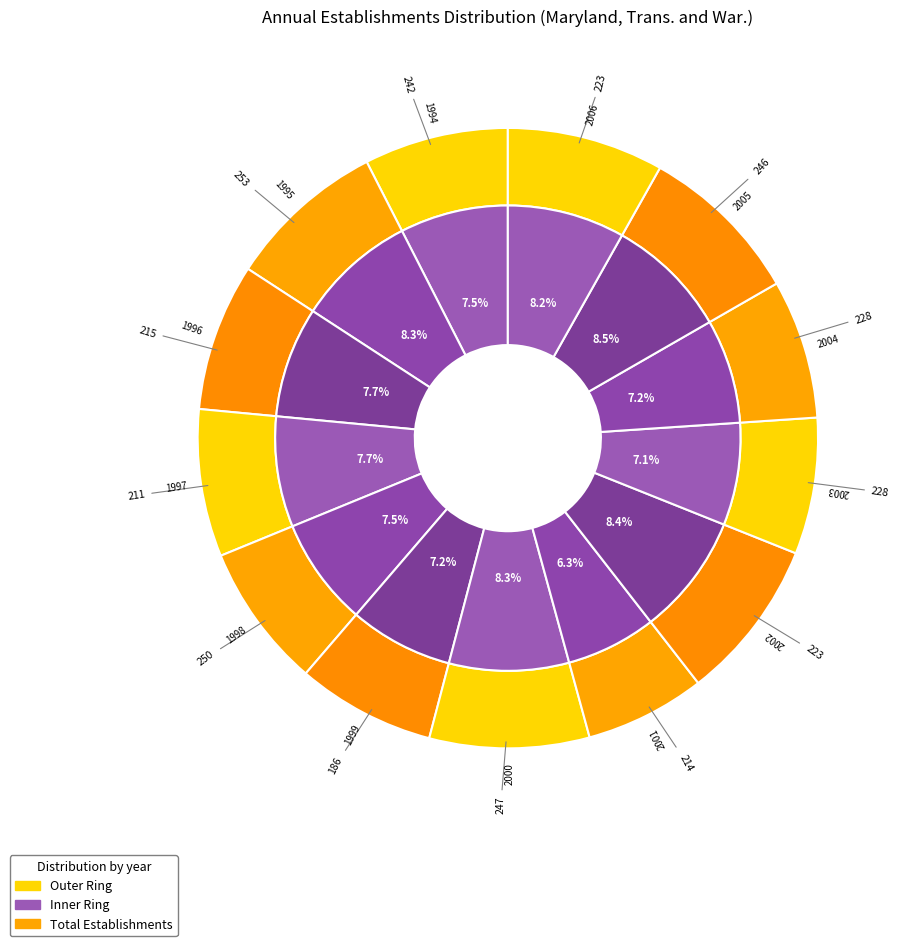

Is the sum of 1997 and 2004 greater than half?

No